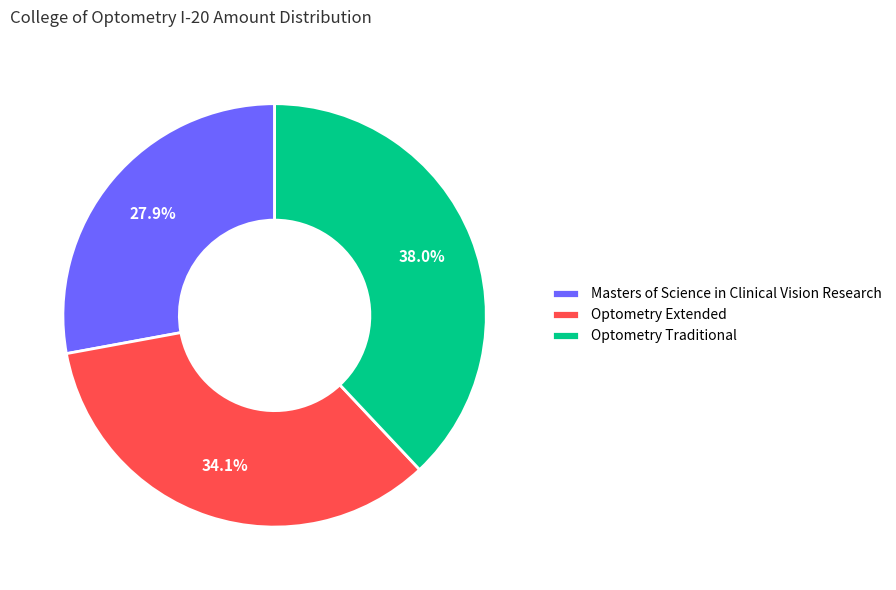

Do Masters of Science in Clinical Vision Research and Optometry Extended together represent more than half of the pie?

Yes